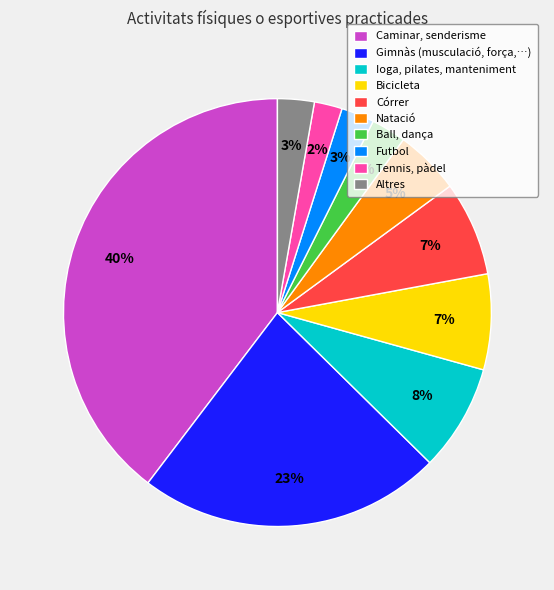

To the nearest percent, what percentage of the pie is Tennis, pàdel?

2%